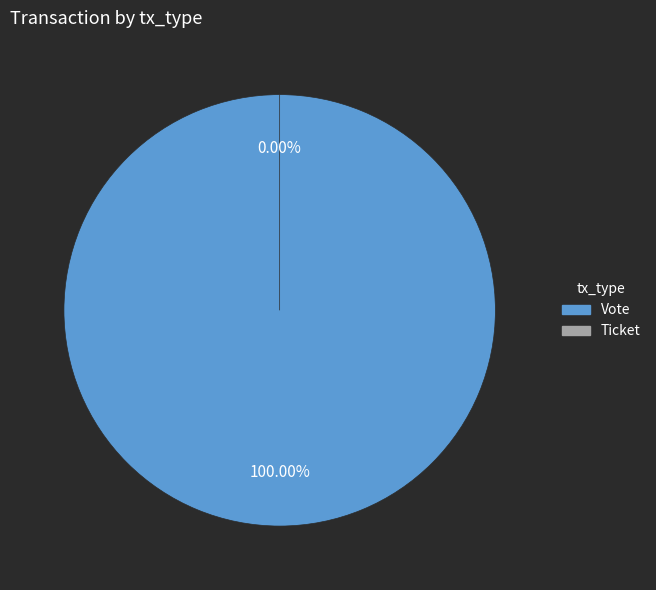

Which slice is the smallest?

Ticket